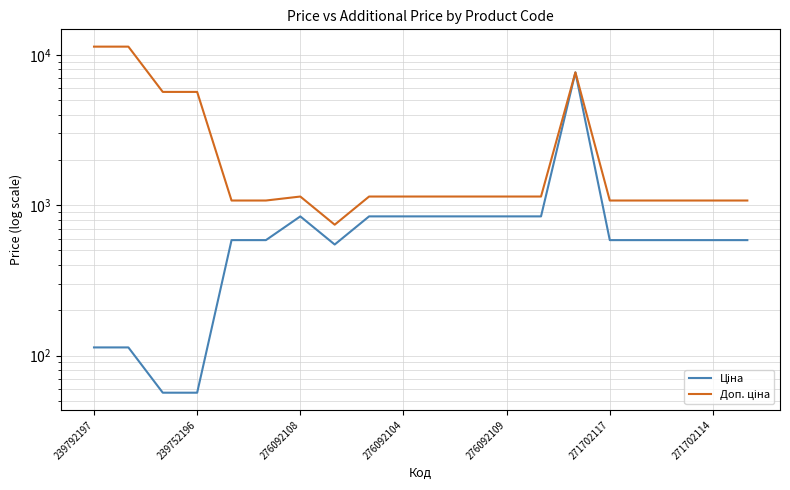

What is the minimum value for Доп. ціна?

742.0